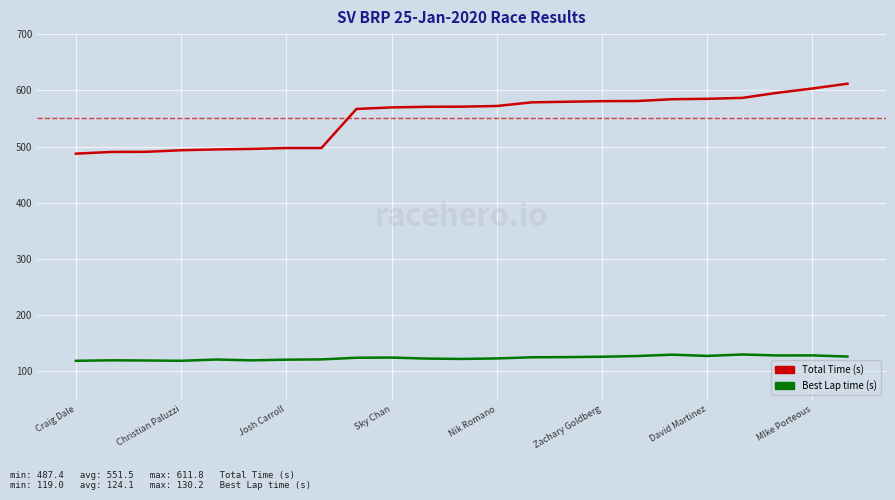

Which series has the largest total across all categories?

Total Time (s)